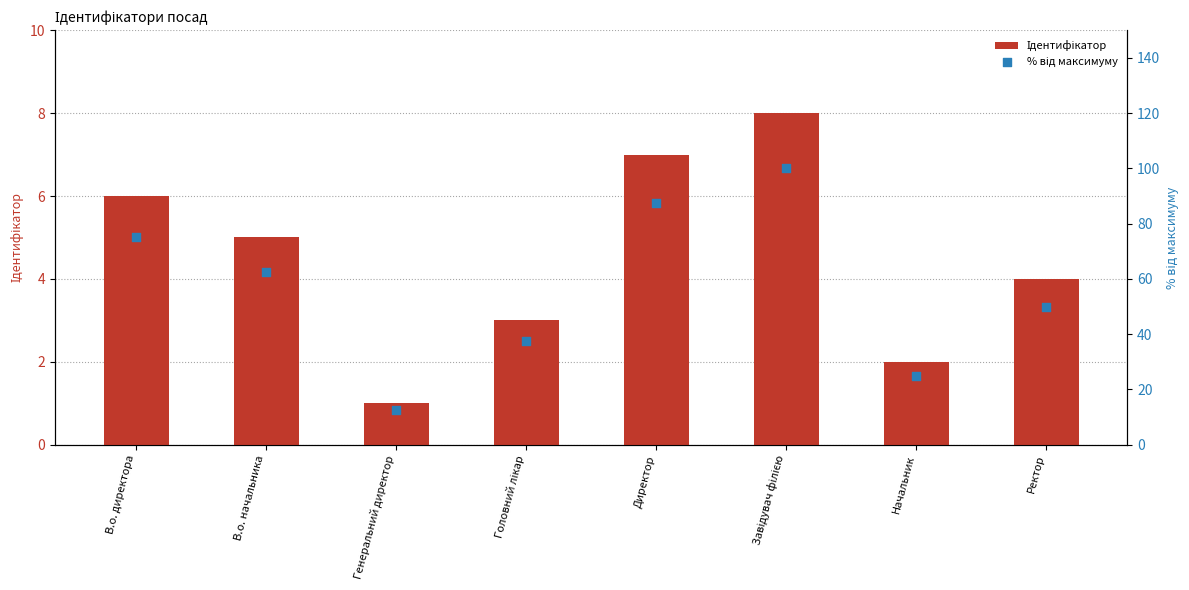

Is the value of % від максимуму at Ректор greater than the value of Ідентифікатор at В.о. начальника?

Yes